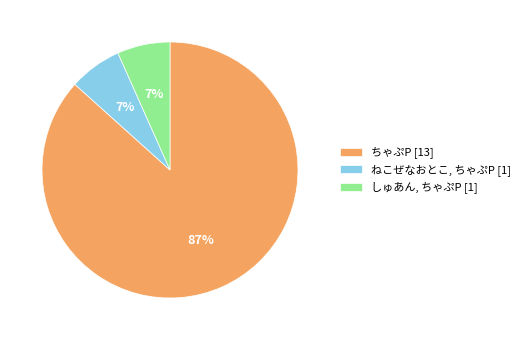

Do ねこぜなおとこ, ちゃぷP [1] and しゅあん, ちゃぷP [1] together represent more than half of the pie?

No